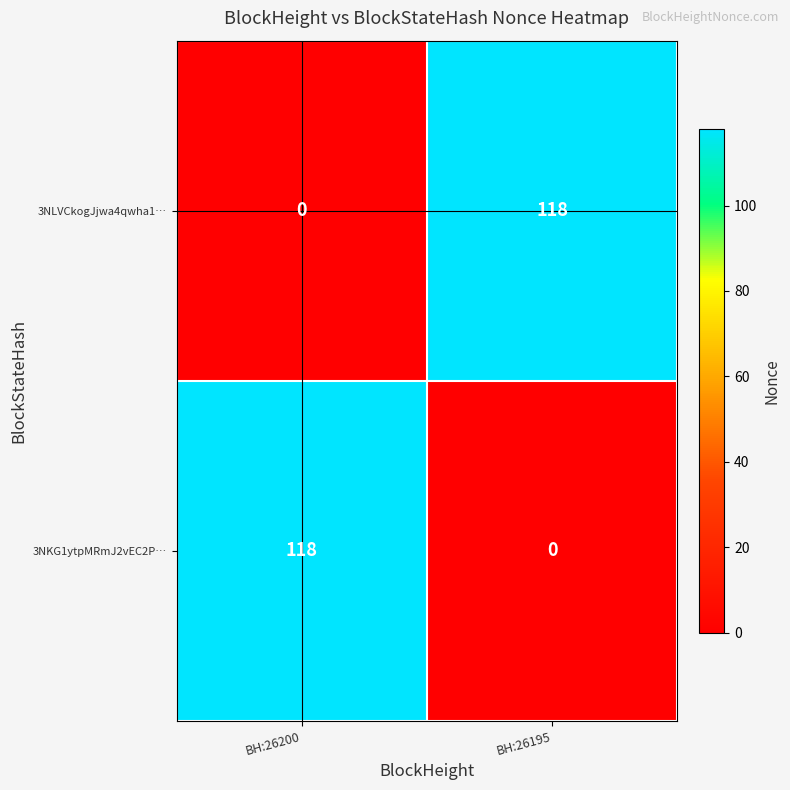

Reading left to right, transcribe all the data shown in this chart.

3NLVCkogJjwa4qwha1…: 0	118
3NKG1ytpMRmJ2vEC2P…: 118	0